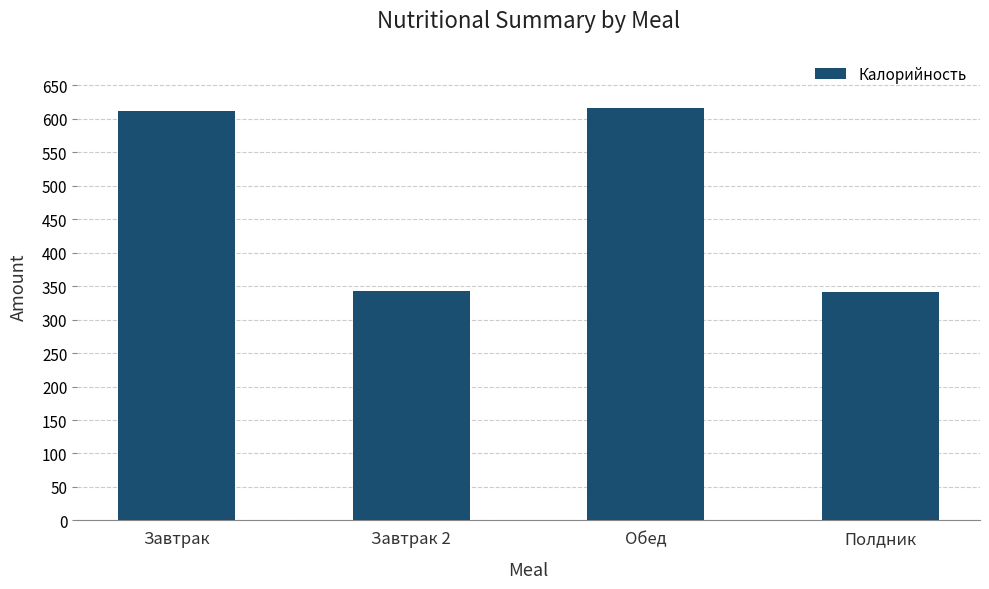

What is the sum of the values at Полдник and Завтрак?

953.4